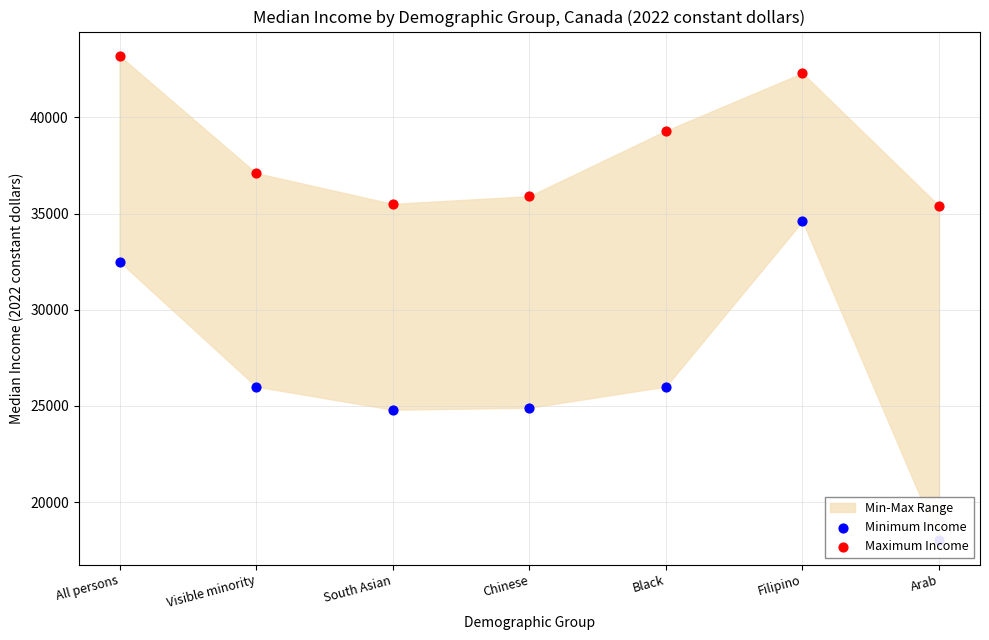

Is the value of Minimum Income at Arab greater than the value of Maximum Income at South Asian?

No